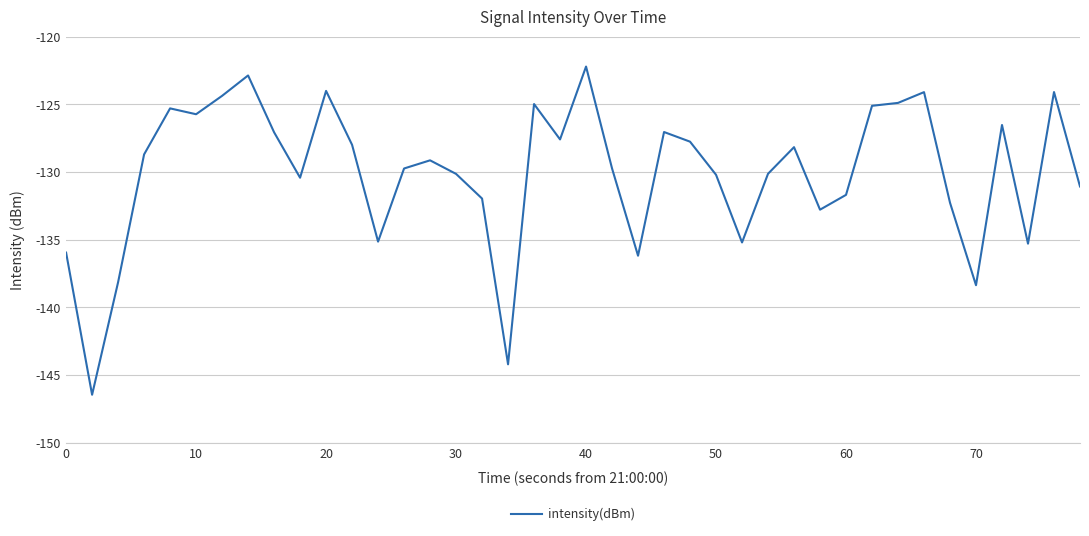

What is the difference between the maximum and minimum values?

24.2